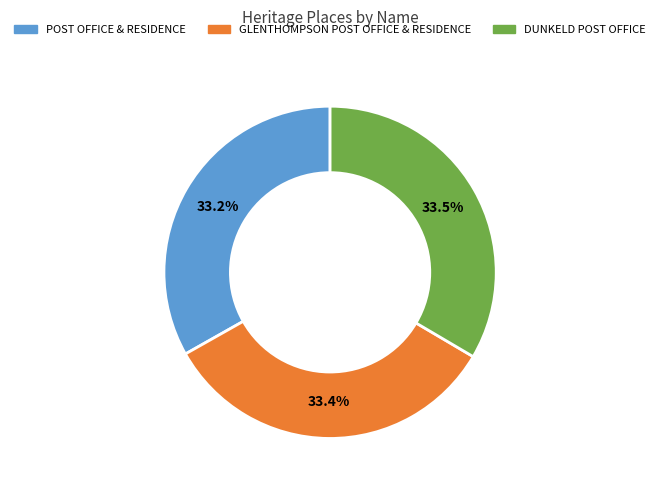

Does DUNKELD POST OFFICE represent more than half of the total?

No